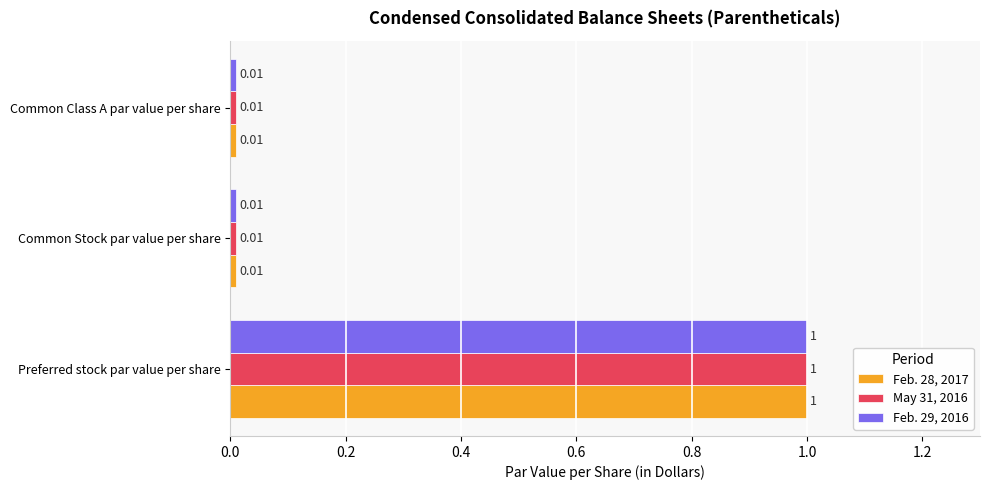

What is the highest value of the Feb. 29, 2016 series?

1.0